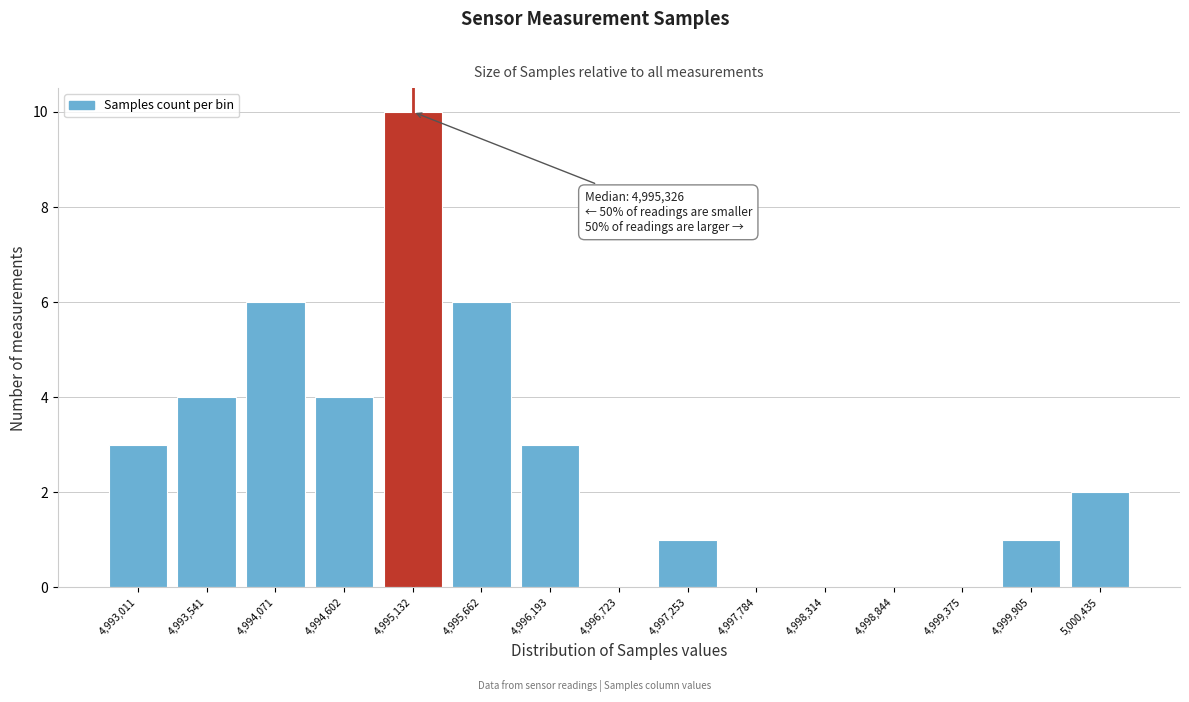

Reading left to right, extract all data points from this chart.

4,993,011=3	4,993,541=4	4,994,071=6	4,994,602=4	4,995,132=10	4,995,662=6	4,996,193=3	4,996,723=0	4,997,253=1	4,997,784=0	4,998,314=0	4,998,844=0	4,999,375=0	4,999,905=1	5,000,435=2